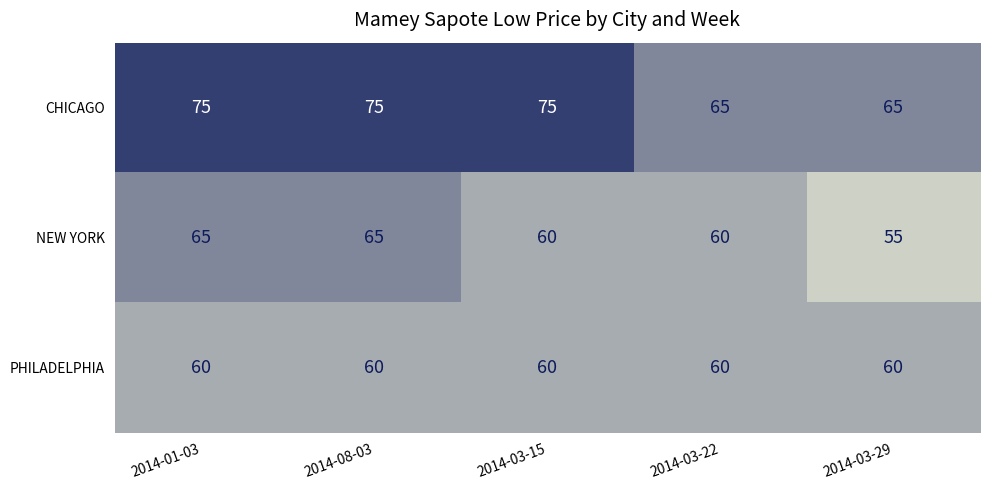

What is the spread (max minus min) of values at 2014-03-29?

10